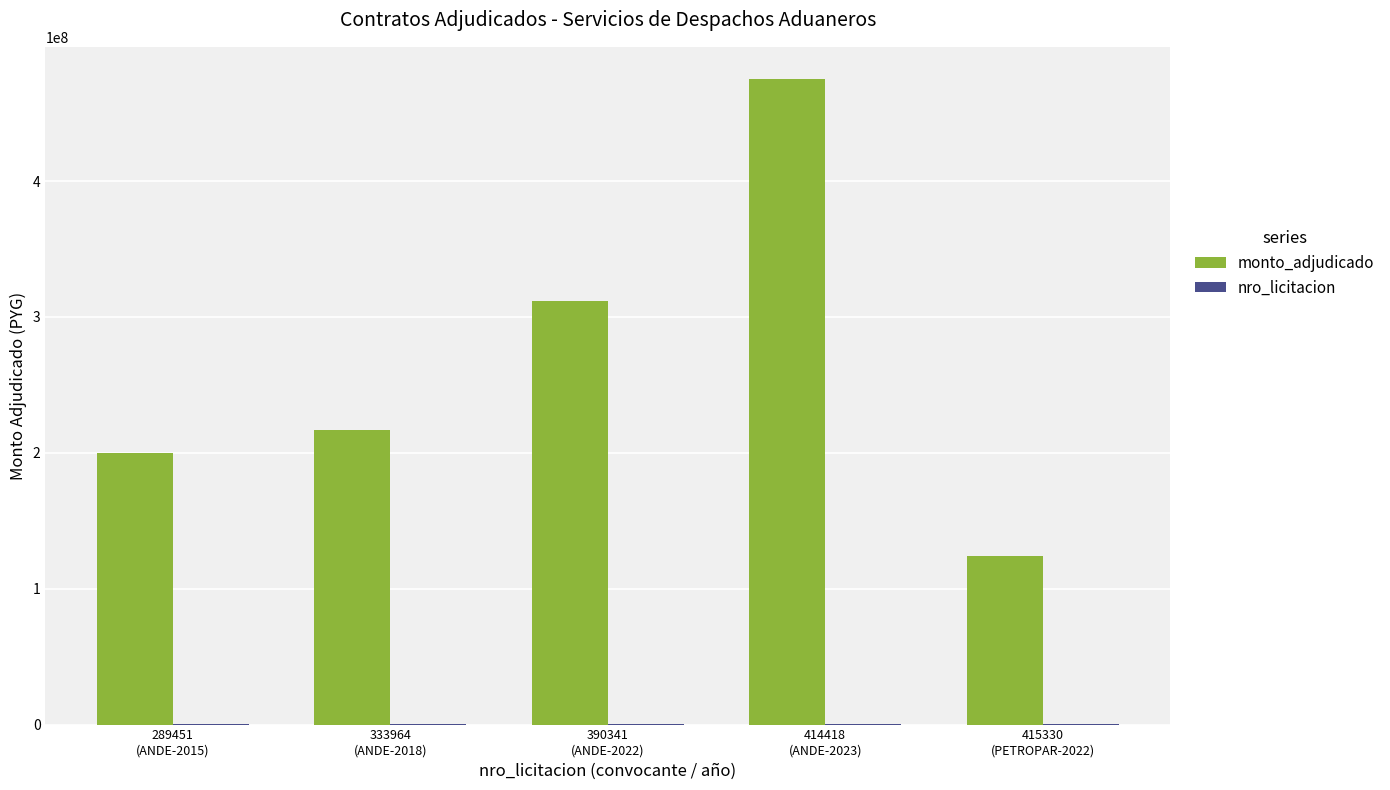

Which series has the largest total across all categories?

monto_adjudicado